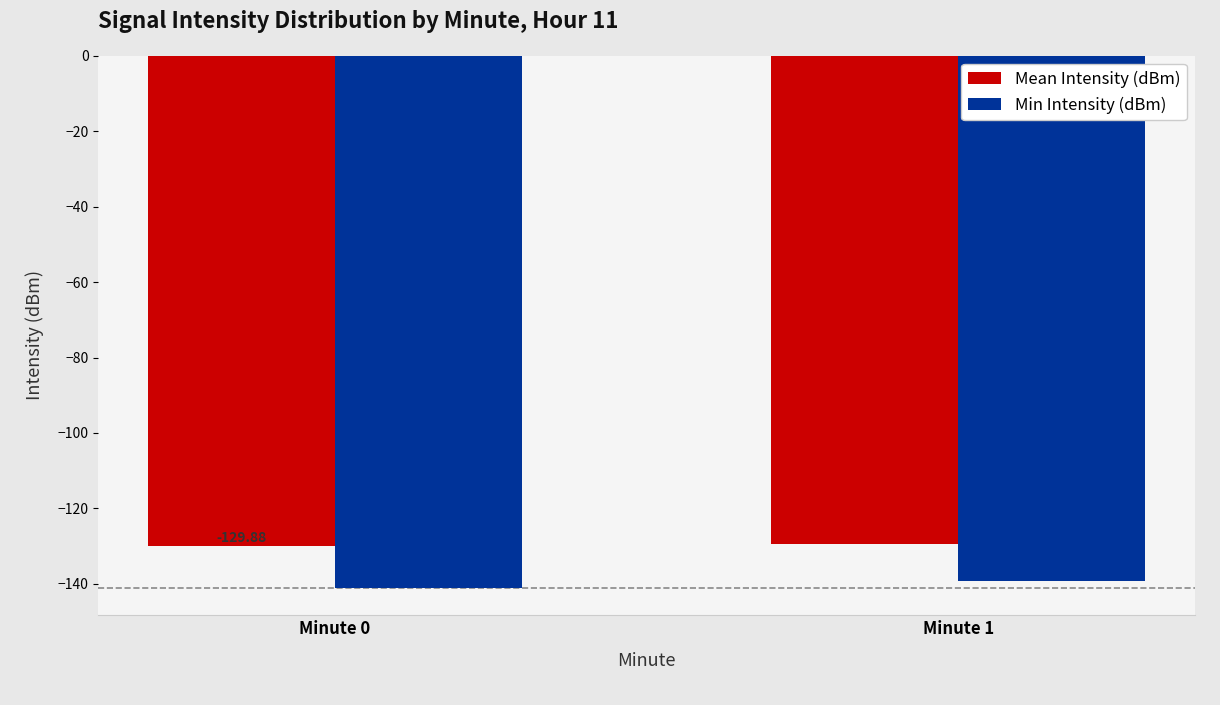

The Mean Intensity (dBm) series shows -129.4 at Minute 1. True or false?

True